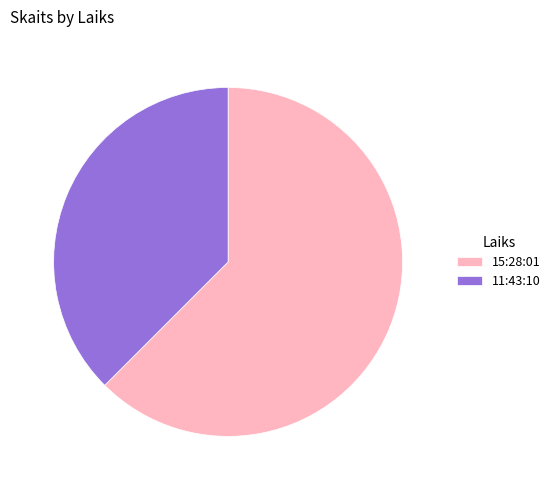

Which category has the smallest portion of the pie?

11:43:10